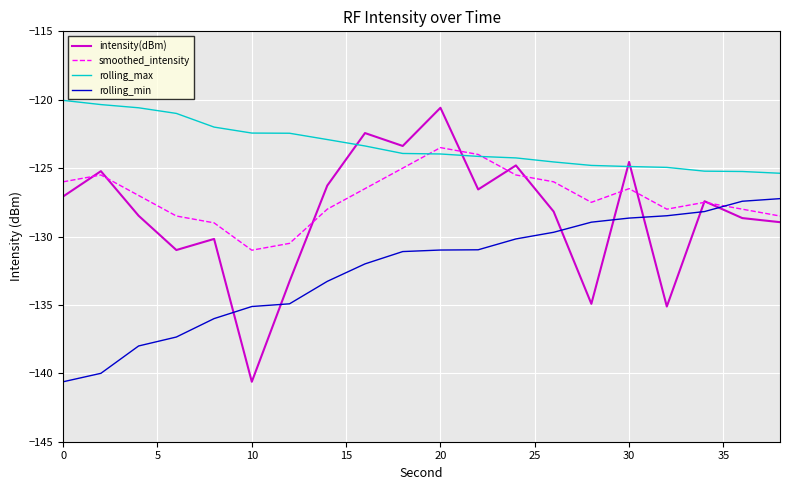

True or false: smoothed_intensity and rolling_min cross at least once.

True